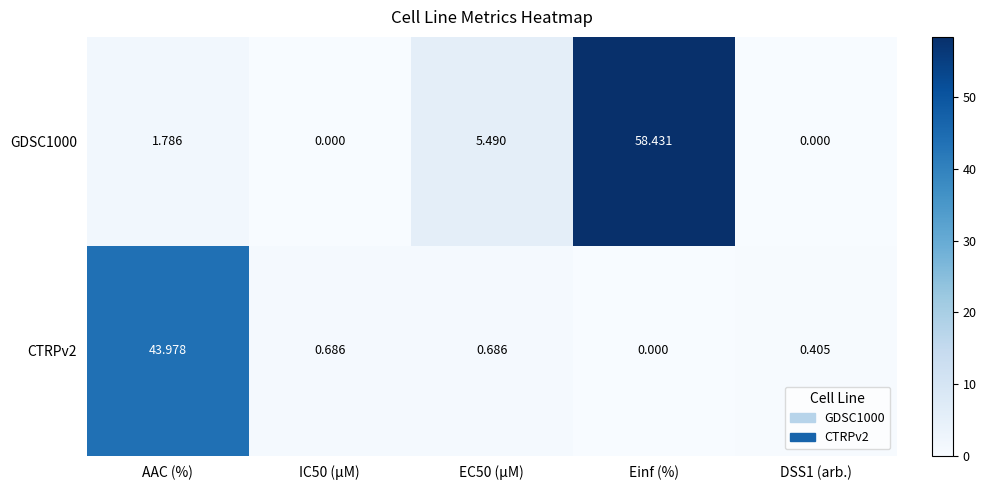

Between EC50 (µM) and DSS1 (arb.), which series saw the biggest shift?

GDSC1000